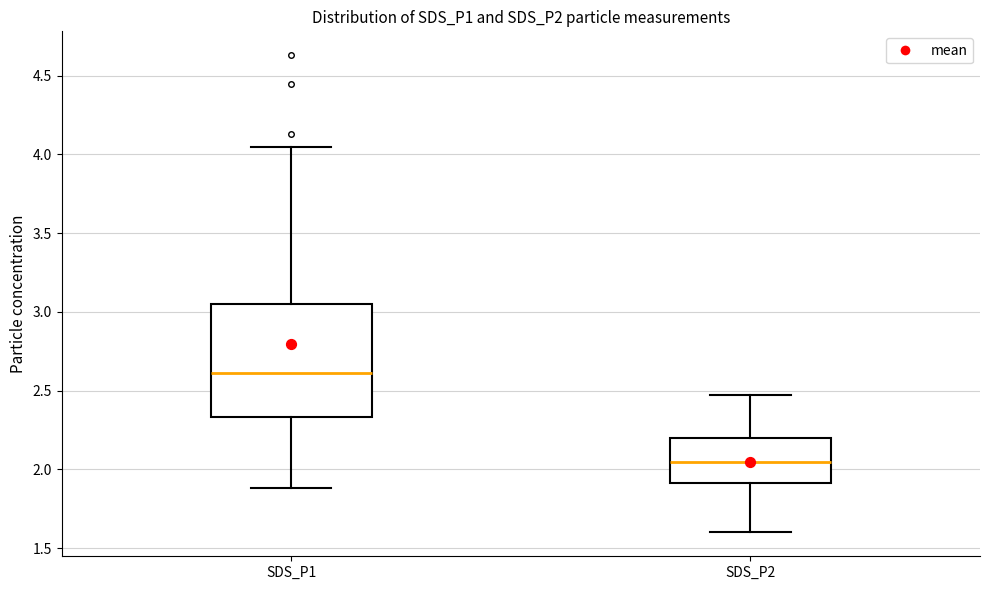

Reading left to right, transcribe this box plot: for each box, give where its median line is, the range the box spans, and where its two whiskers end, as read against the y-axis. The values are not printed on the chart, so give them approximately, as read against the axis.

SDS_P1: median 2.60, box 2.35 to 3.05, whiskers 1.90 to 4.05
SDS_P2: median 2.05, box 1.90 to 2.20, whiskers 1.60 to 2.45